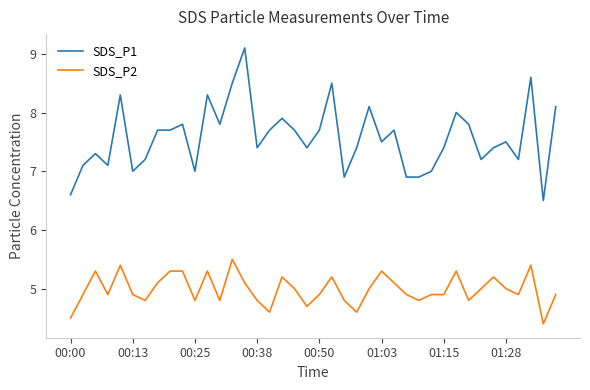

Rank the series by their maximum value, from highest to lowest.

SDS_P1, SDS_P2